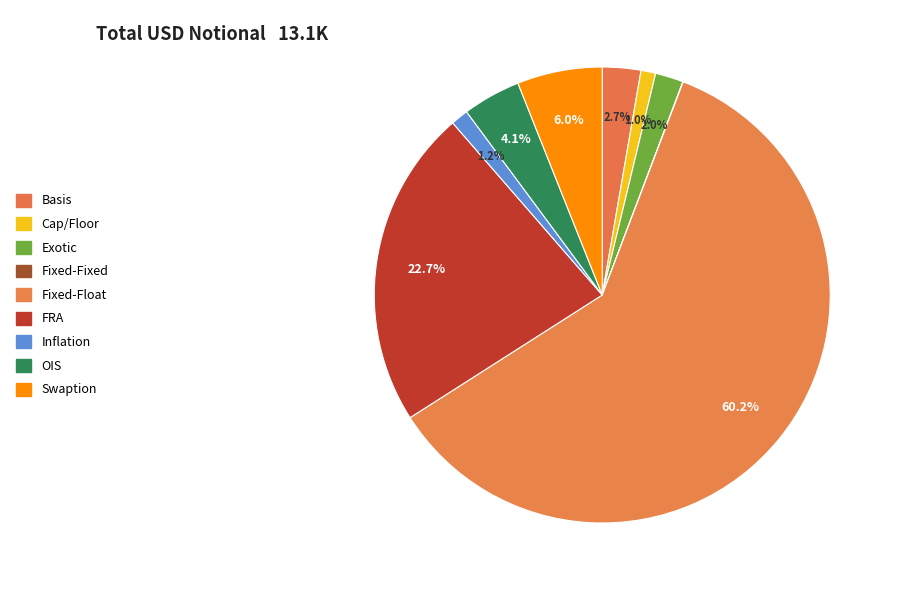

To the nearest percent, what is the difference between the FRA and Swaption slice percentages?

17%